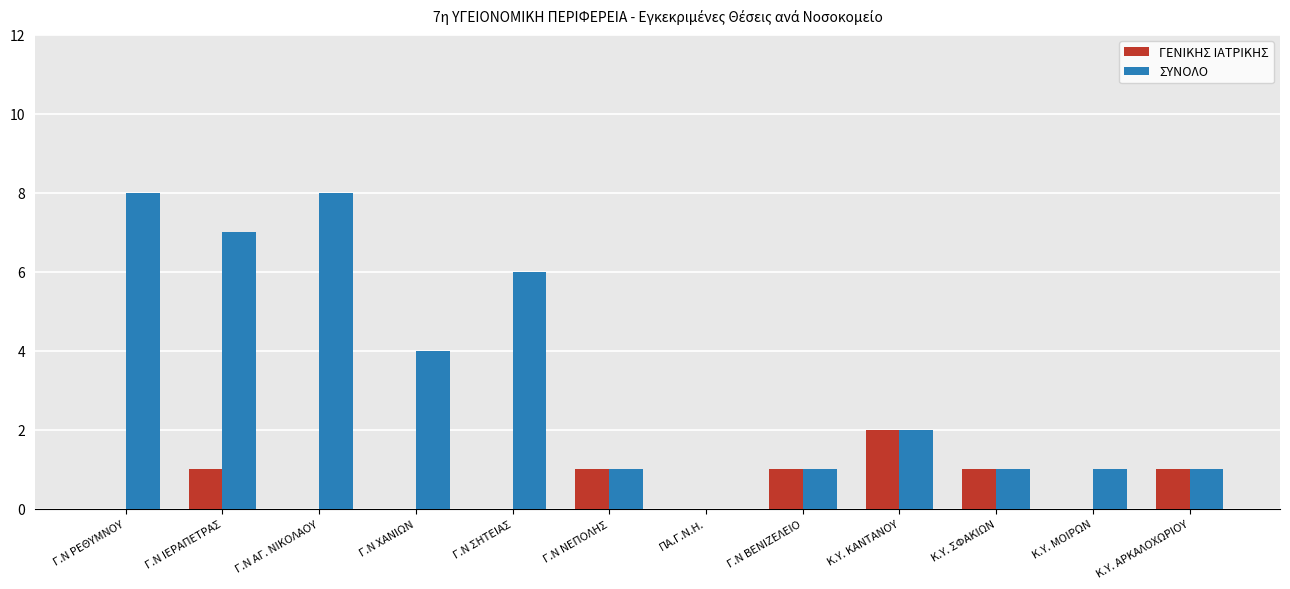

Between Γ.Ν ΣΗΤΕΙΑΣ and Κ.Υ. ΚΑΝΤΑΝΟΥ, which series saw the biggest shift?

ΣΥΝΟΛΟ